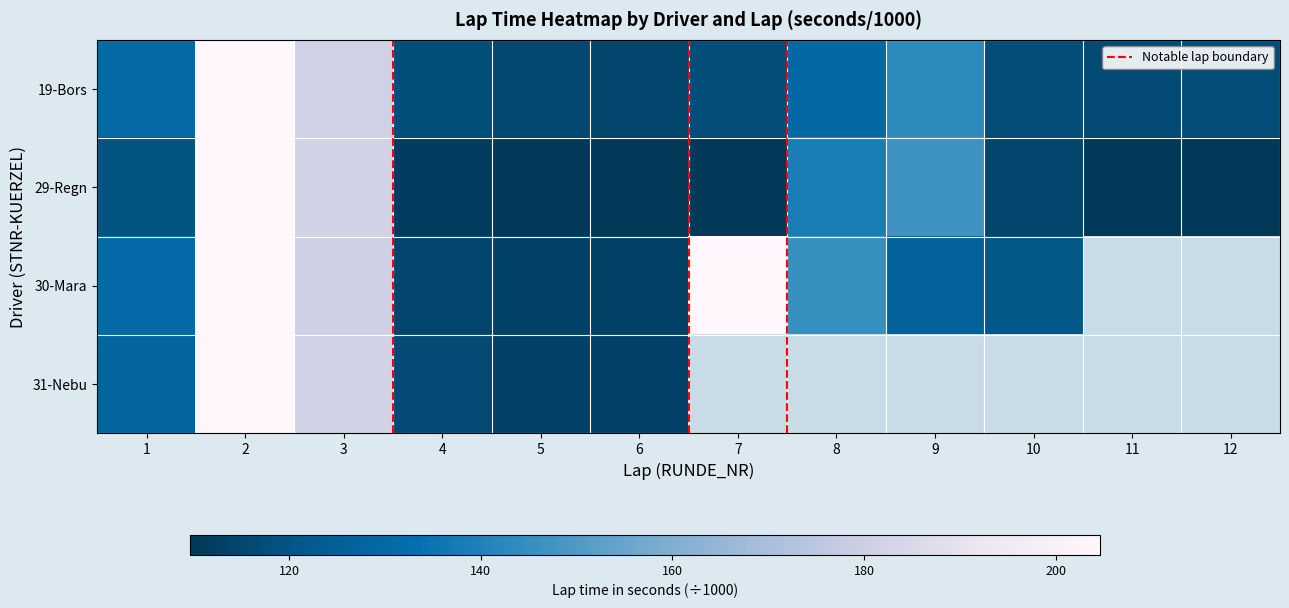

Reading left to right, extract all data points from this chart.

19: 1=129.9	2=204.5	3=181.1	4=118.2	5=115.5	6=114.8	7=117.4	8=129.5	9=143.4	10=117.3	11=116.7	12=117.1
29: 1=119.6	2=206.9	3=181.4	4=111.6	5=109.7	6=108.7	7=110.1	8=138.5	9=147.1	10=114.6	11=108.3	12=109.7
30: 1=130.6	2=204.4	3=180.8	4=114.7	5=113.4	6=113.1	7=381.1	8=145.5	9=126.3	10=121.1	11=0.0	12=0.0
31: 1=127.4	2=203.9	3=181.7	4=116.5	5=113.7	6=113.7	7=0.0	8=0.0	9=0.0	10=0.0	11=0.0	12=0.0